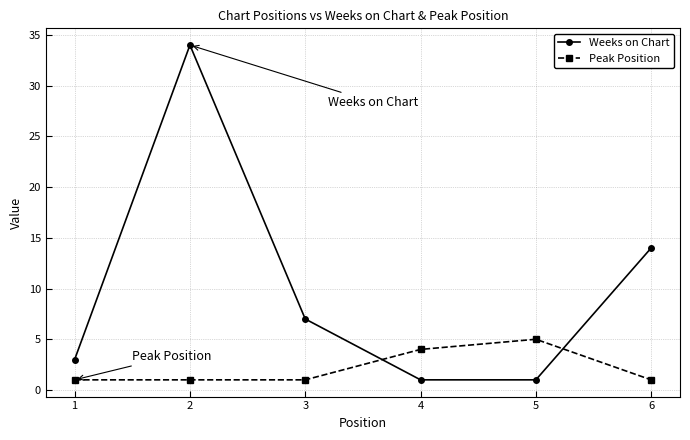

Reading left to right, what are all the values shown in this chart?

Weeks on Chart: 1=3	2=34	3=7	4=1	5=1	6=14
Peak Position: 1=1	2=1	3=1	4=4	5=5	6=1